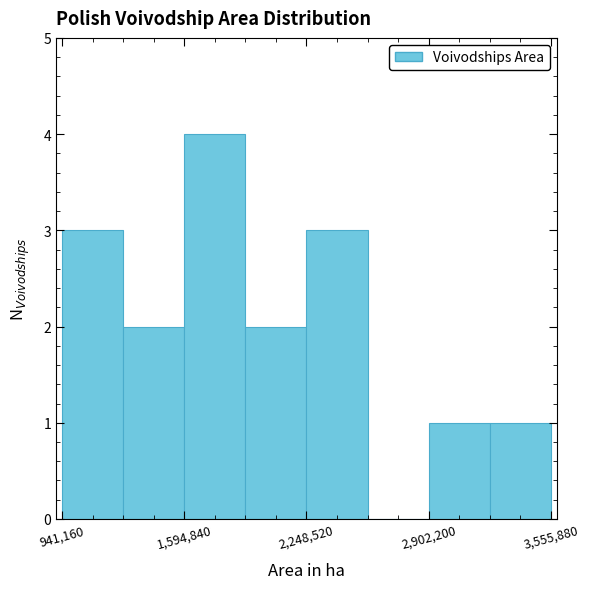

Read against the x-axis, roughly where is the centre of the tallest bar?

1800000